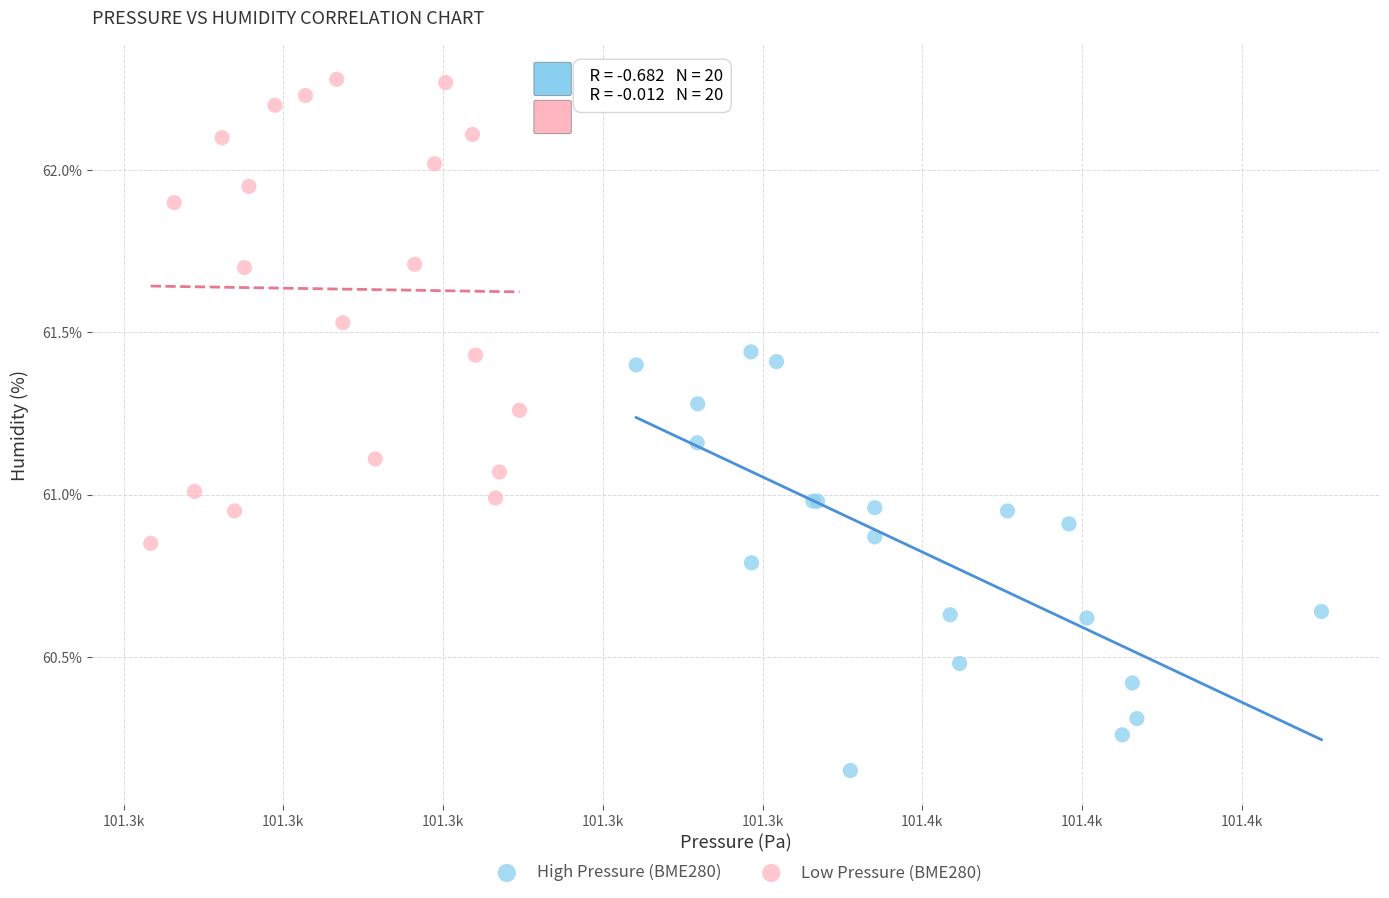

Which series reaches the minimum Y coordinate?

High Pressure (BME280)